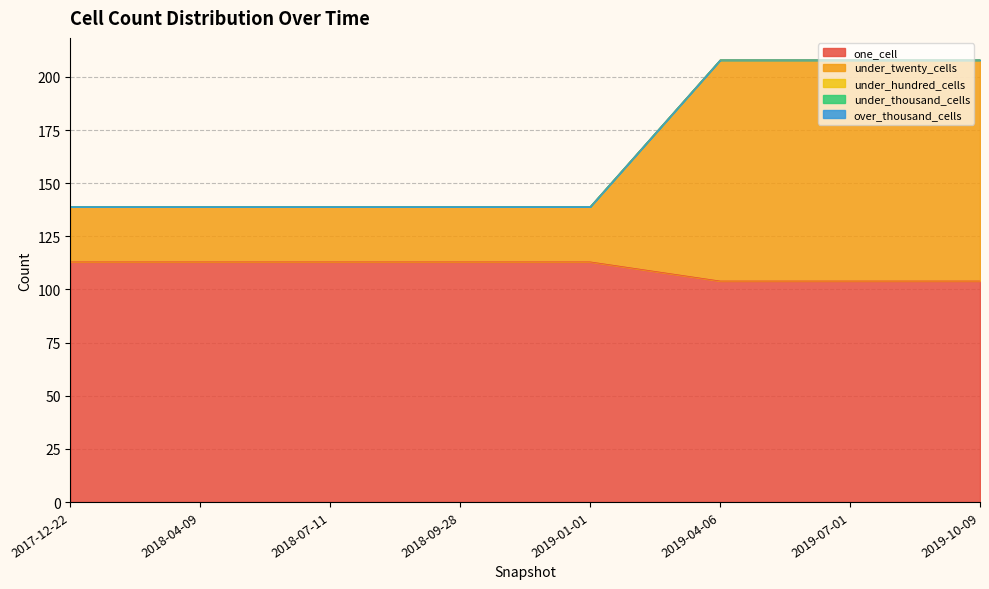

Which series has the largest total across all categories?

one_cell